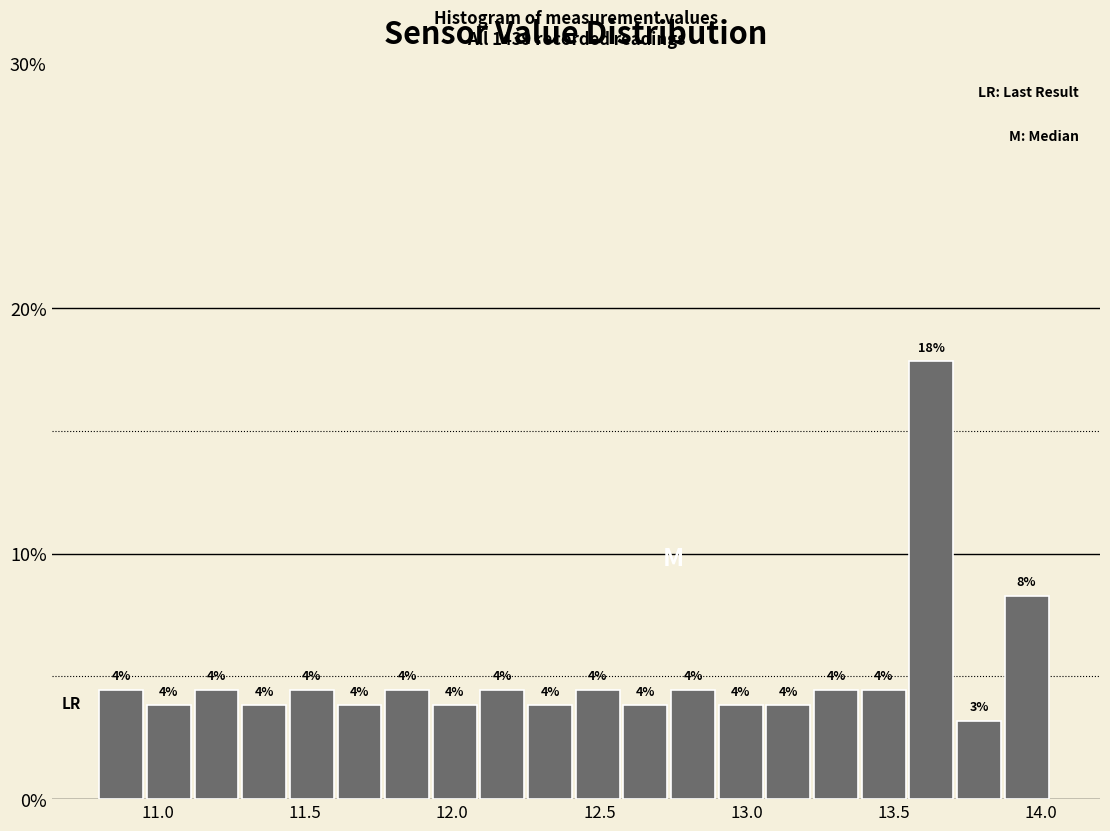

Read against the x-axis, roughly where is the centre of the tallest bar?

13.65